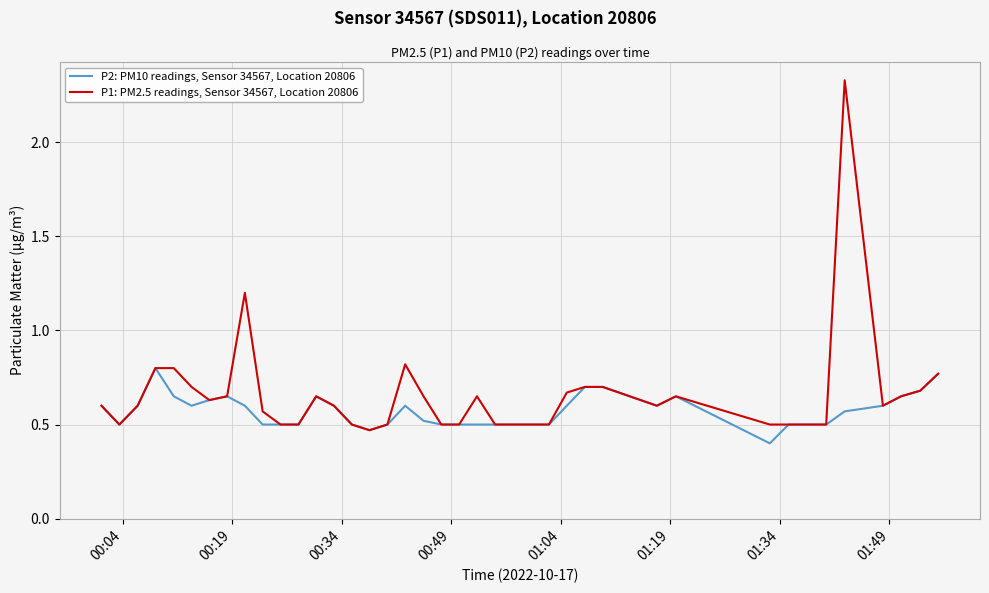

Which series has the widest spread of values?

P1: PM2.5 readings, Sensor 34567, Location 20806